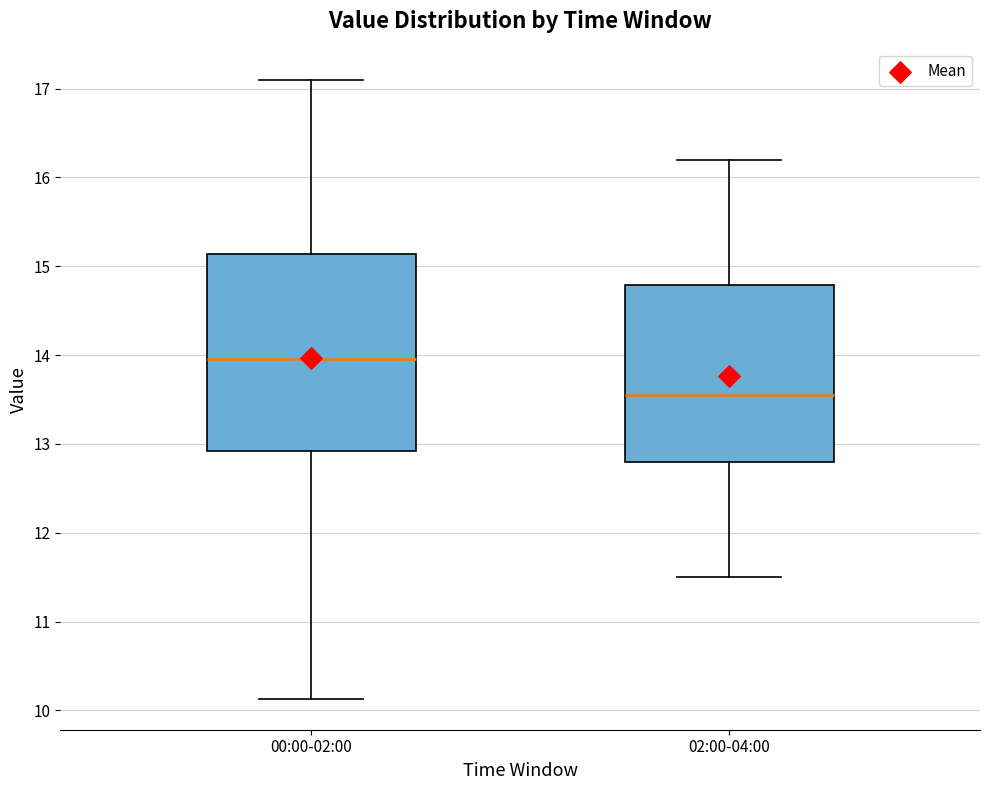

Reading left to right, read every box against the y-axis: the position of its median line, the range the box covers, and the ends of its whiskers. The values are not printed on the chart, so give them approximately, as read against the axis.

00:00-02:00: median 14.0, box 12.9 to 15.1, whiskers 10.1 to 17.1
02:00-04:00: median 13.6, box 12.8 to 14.8, whiskers 11.5 to 16.2